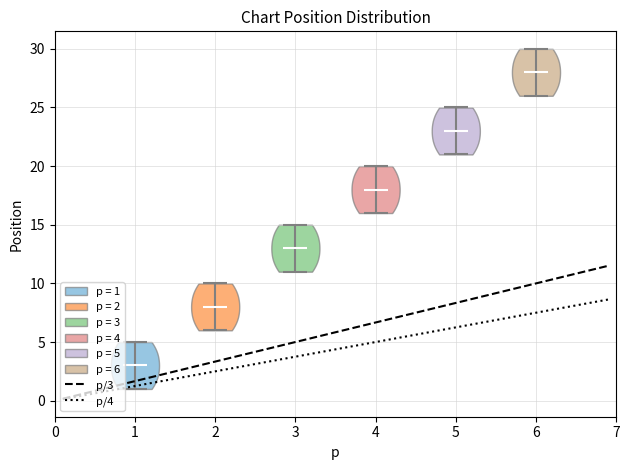

What is the lowest point the violin at x = 1 reaches on the y-axis? The values are not printed on the chart, so give them approximately, as read against the axis.

1